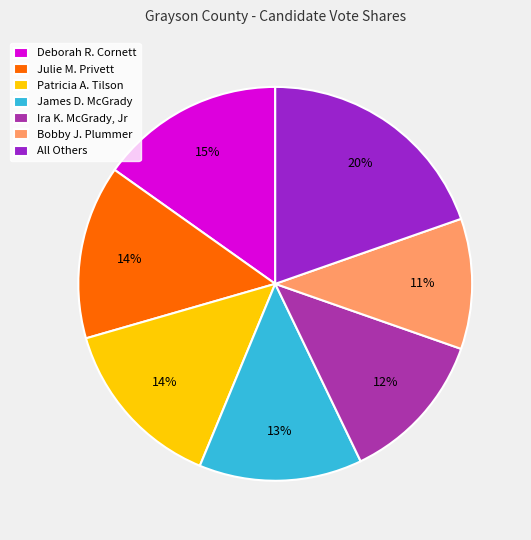

True or false: James D. McGrady accounts for 27% of the total.

False